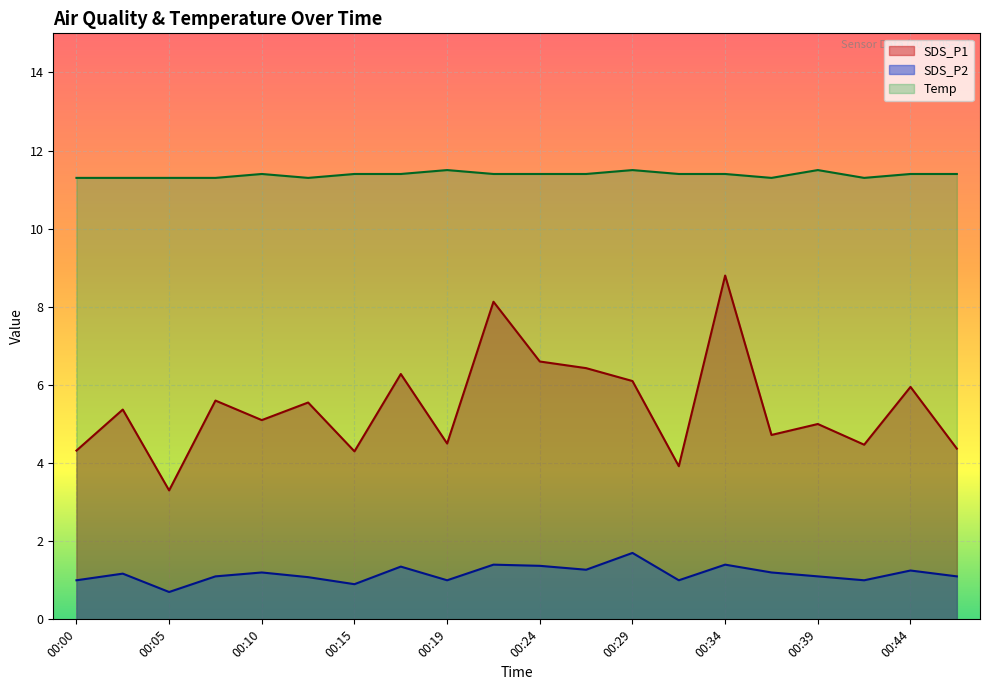

Reading right to left, extract all data points from this chart.

SDS_P1: 00:46=4.4	00:44=6.0	00:41=4.5	00:39=5.0	00:36=4.7	00:34=8.8	00:32=3.9	00:29=6.1	00:27=6.4	00:24=6.6	00:22=8.1	00:19=4.5	00:17=6.3	00:15=4.3	00:12=5.5	00:10=5.1	00:07=5.6	00:05=3.3	00:02=5.4	00:00=4.3
SDS_P2: 00:46=1.1	00:44=1.2	00:41=1.0	00:39=1.1	00:36=1.2	00:34=1.4	00:32=1.0	00:29=1.7	00:27=1.3	00:24=1.4	00:22=1.4	00:19=1.0	00:17=1.4	00:15=0.9	00:12=1.1	00:10=1.2	00:07=1.1	00:05=0.7	00:02=1.2	00:00=1.0
Temp: 00:46=11.4	00:44=11.4	00:41=11.3	00:39=11.5	00:36=11.3	00:34=11.4	00:32=11.4	00:29=11.5	00:27=11.4	00:24=11.4	00:22=11.4	00:19=11.5	00:17=11.4	00:15=11.4	00:12=11.3	00:10=11.4	00:07=11.3	00:05=11.3	00:02=11.3	00:00=11.3